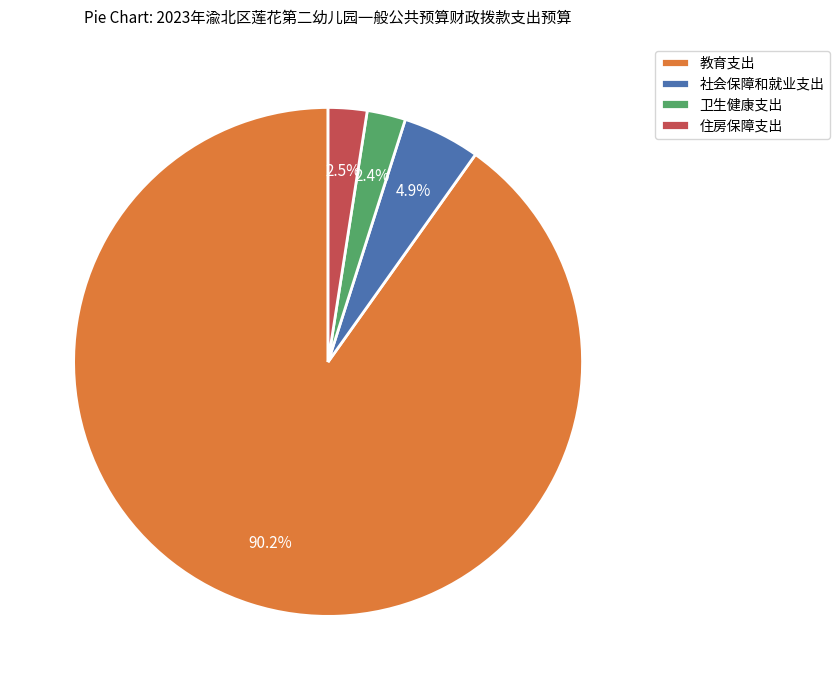

Which slice is the largest?

教育支出